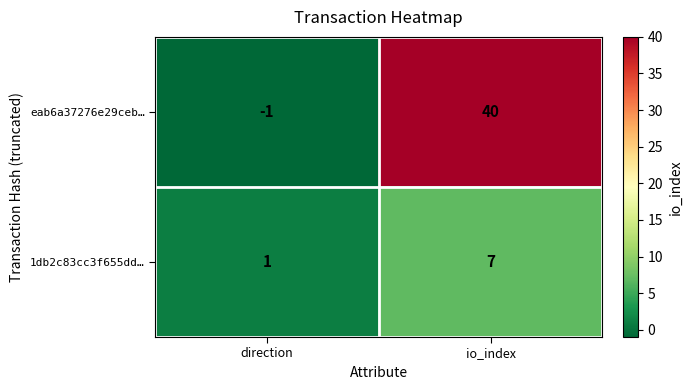

Reading left to right, extract all data points from this chart.

eab6a37276e29ceb…: direction=-1	io_index=40
1db2c83cc3f655dd…: direction=1	io_index=7